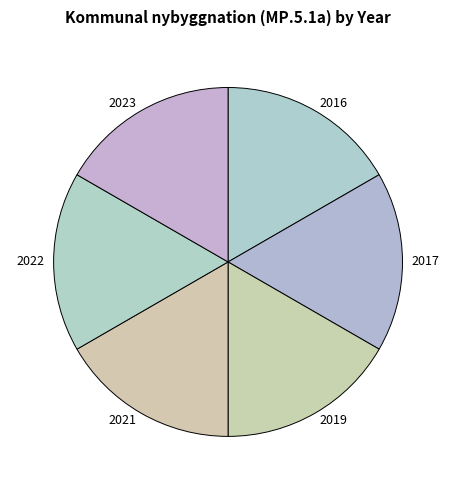

Combined, do 2021 and 2023 account for over 50%?

No